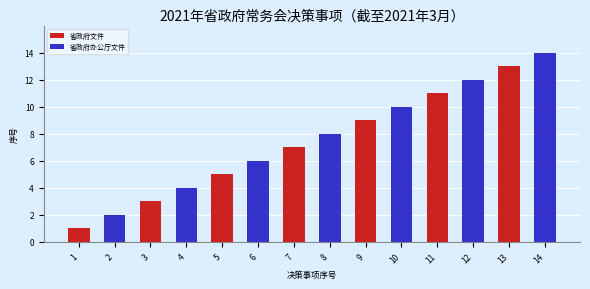

Is it true that the value at 14 is 18?

False